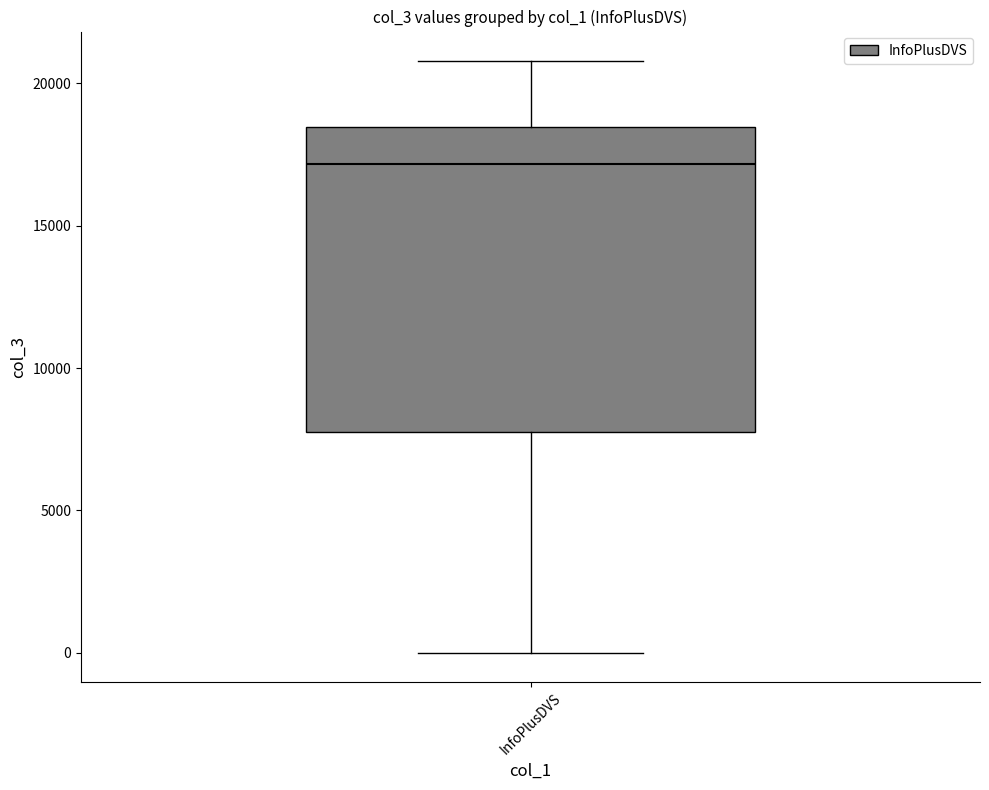

Read this box plot against the y-axis: the position of the median line, the range covered by the box, and the ends of both whiskers. The values are not printed on the chart, so give them approximately, as read against the axis.

median 17000, box 8000 to 18500, whiskers 0 to 21000